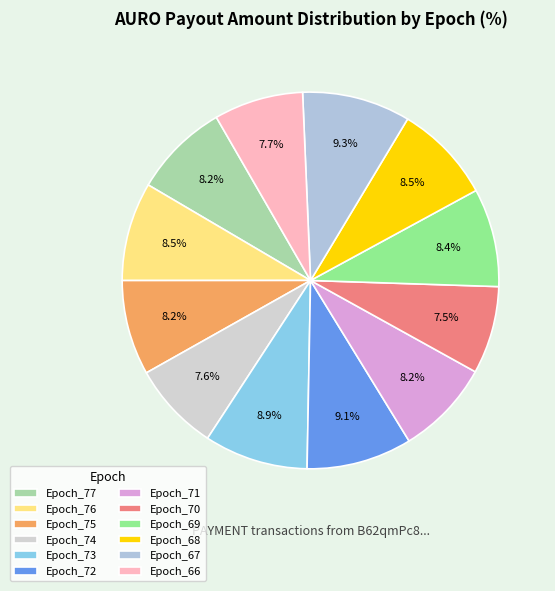

Does Epoch_71 account for over 50% of the chart?

No